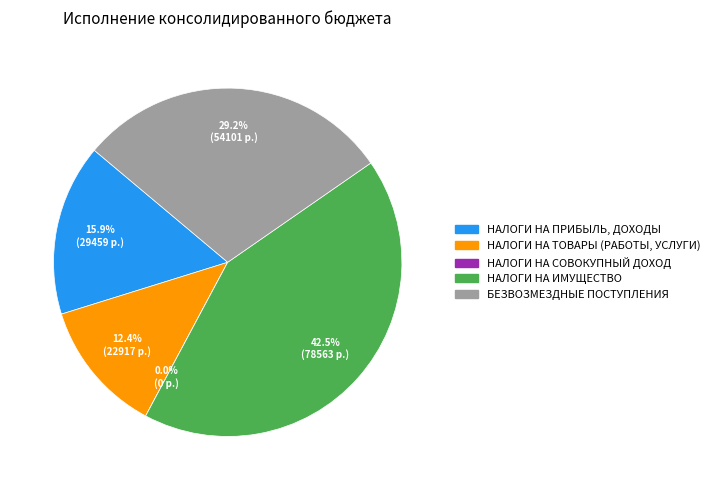

The БЕЗВОЗМЕЗДНЫЕ ПОСТУПЛЕНИЯ slice represents 40% of the pie. True or false?

False